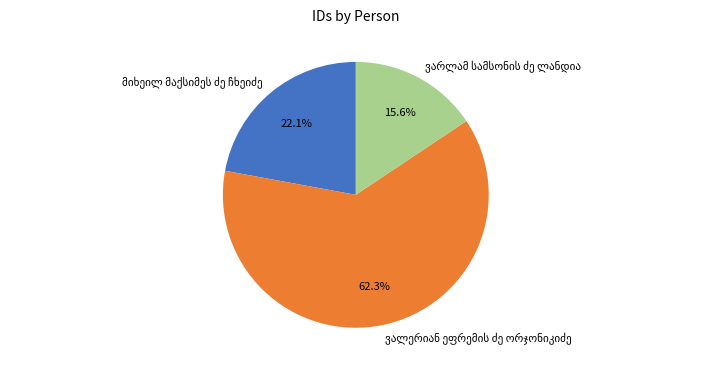

Count the number of slices in the pie.

3